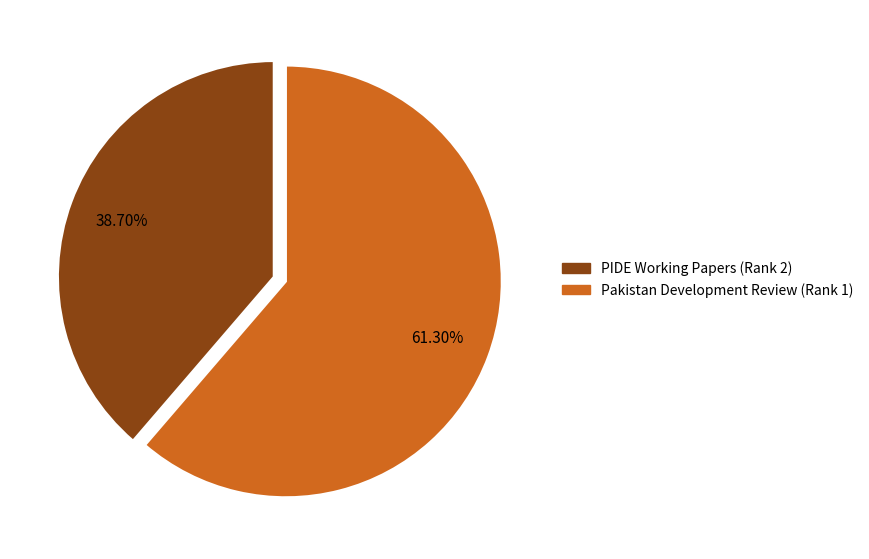

To the nearest percent, what portion does Pakistan Development Review (Rank 1) represent?

61%